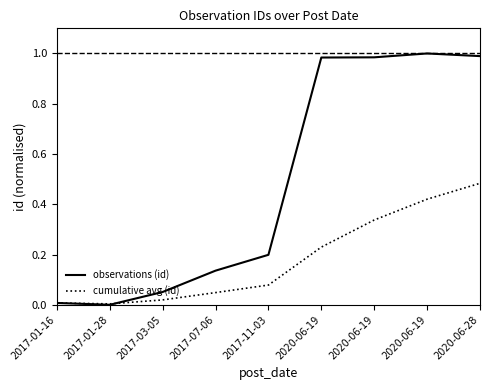

List the labels in order of cumulative avg (id) value, smallest first.

2017-01-28, 2017-01-16, 2017-03-05, 2017-07-06, 2017-11-03, 2020-06-19, 2020-06-19, 2020-06-19, 2020-06-28